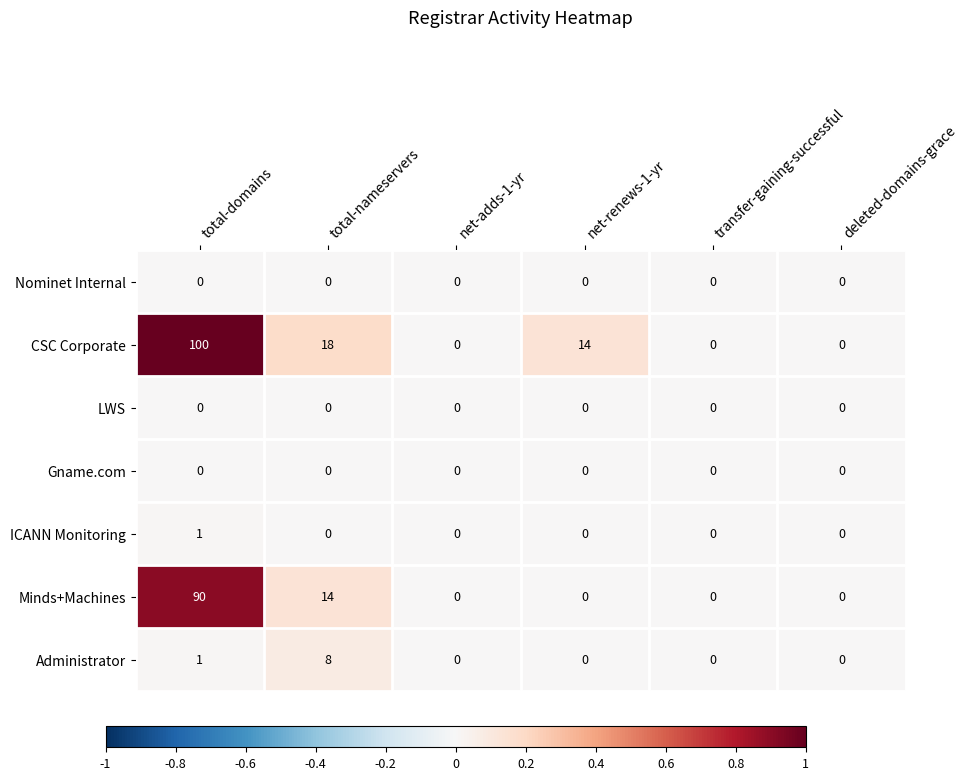

Which series has the largest range (max minus min)?

CSC Corporate